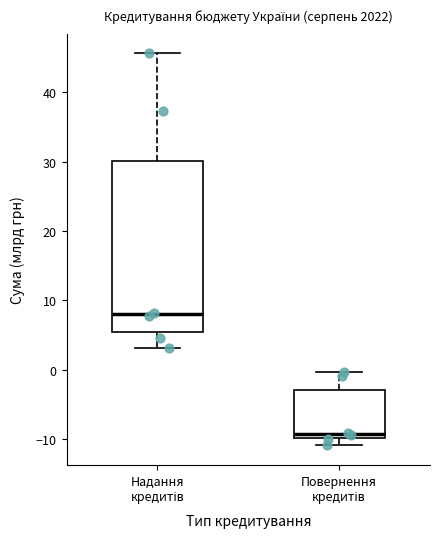

Reading left to right, transcribe this box plot: for each box, give where its median line is, the range the box spans, and where its two whiskers end, as read against the y-axis. The values are not printed on the chart, so give them approximately, as read against the axis.

Надання кредитів: median 8, box 5 to 30, whiskers 3 to 46
Повернення кредитів: median -9, box -10 to -3, whiskers -11 to 0